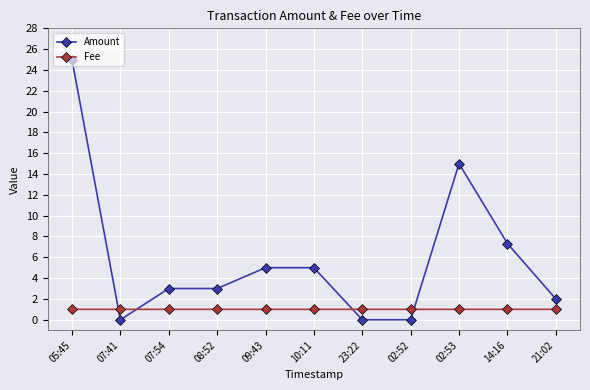

What is the label of the 11th point from the right?

05:45